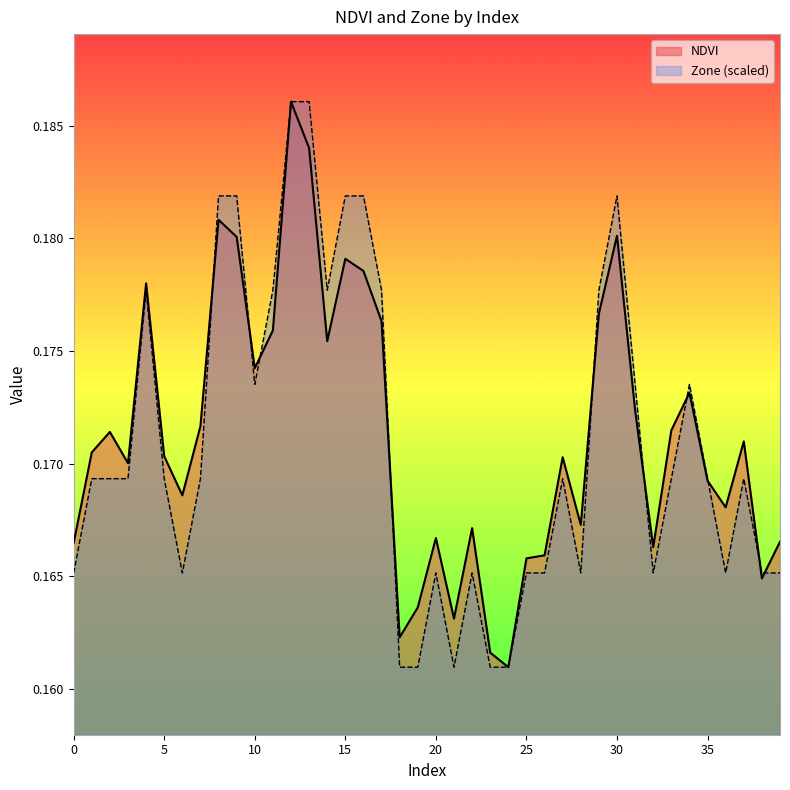

Reading left to right, extract all data points from this chart.

NDVI: 0.2	0.2	0.2	0.2	0.2	0.2	0.2	0.2	0.2	0.2	0.2	0.2	0.2	0.2	0.2	0.2	0.2	0.2	0.2	0.2	0.2	0.2	0.2	0.2	0.2	0.2	0.2	0.2	0.2	0.2	0.2	0.2	0.2	0.2	0.2	0.2	0.2	0.2	0.2	0.2
Zone: 0.2	0.2	0.2	0.2	0.2	0.2	0.2	0.2	0.2	0.2	0.2	0.2	0.2	0.2	0.2	0.2	0.2	0.2	0.2	0.2	0.2	0.2	0.2	0.2	0.2	0.2	0.2	0.2	0.2	0.2	0.2	0.2	0.2	0.2	0.2	0.2	0.2	0.2	0.2	0.2